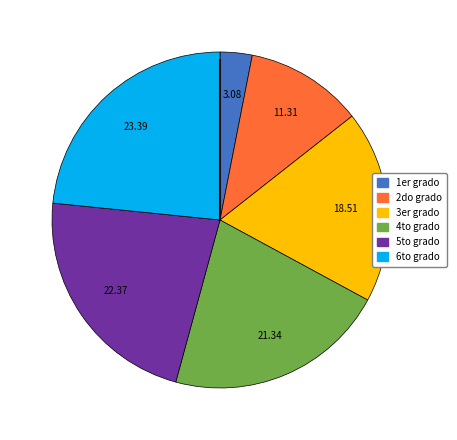

How many slices are in this pie chart?

6